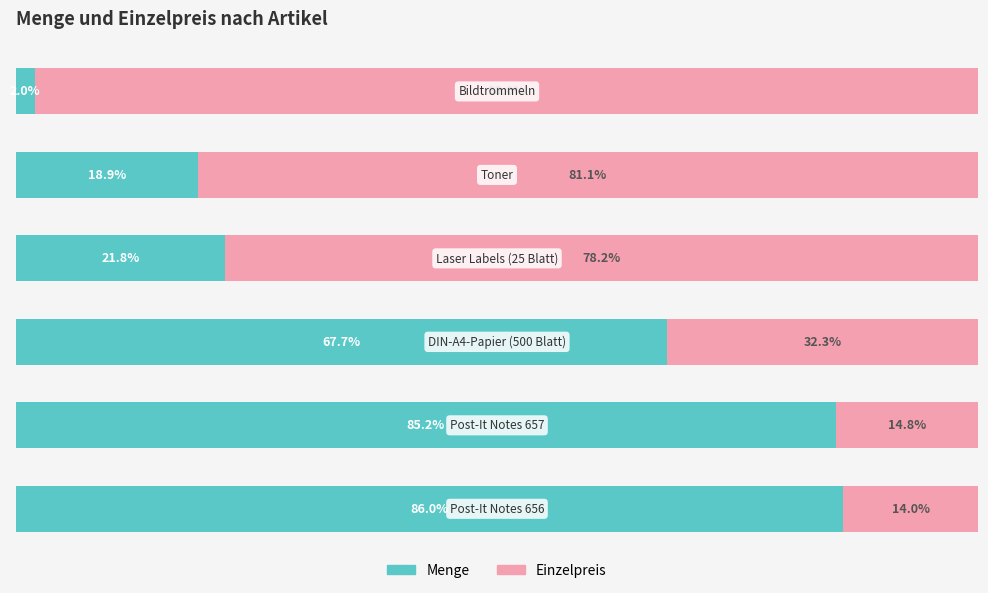

What are all the series names shown in the legend?

Menge, Einzelpreis